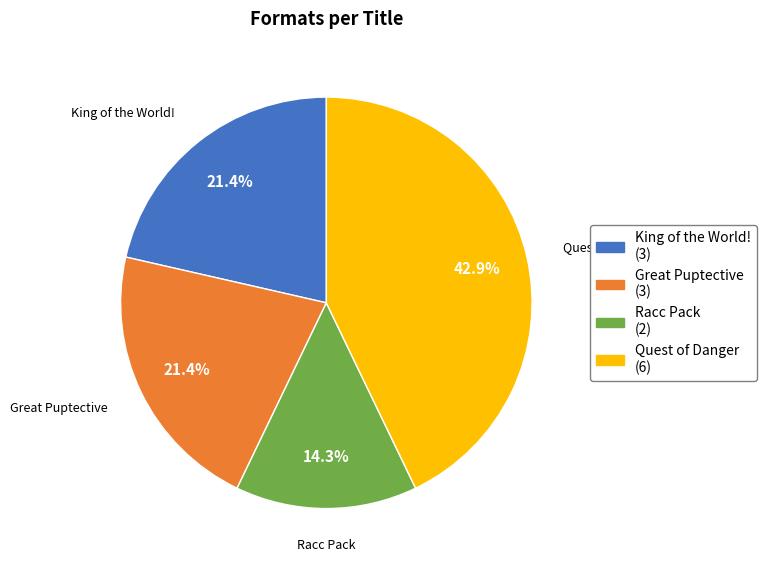

Which has a higher value, Racc Pack or Quest of Danger?

Quest of Danger